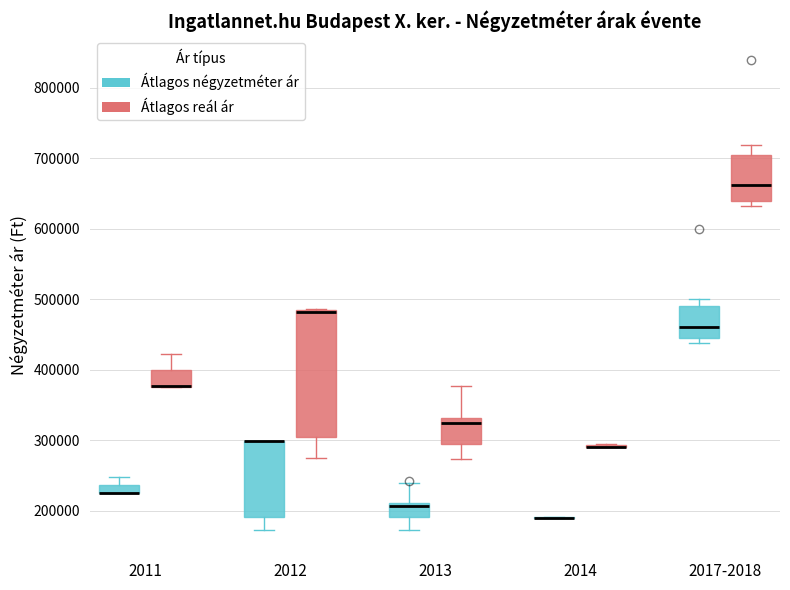

Comparing the boxes themselves (not the whiskers), which one is the tallest?

2012 (Átlagos reál ár)